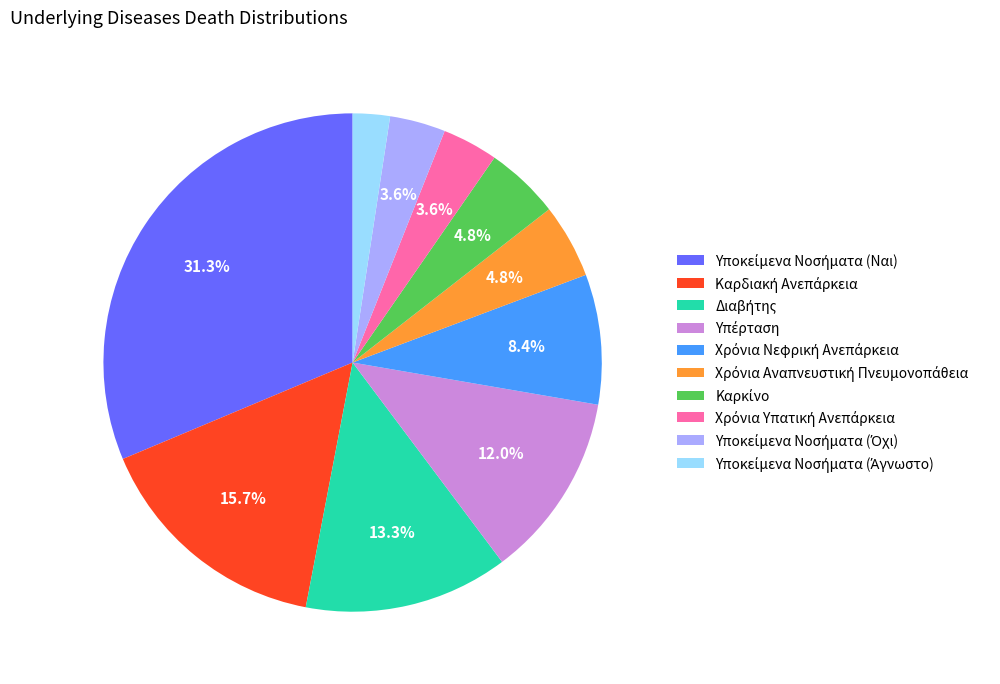

Is there any slice that represents more than half of the pie?

No